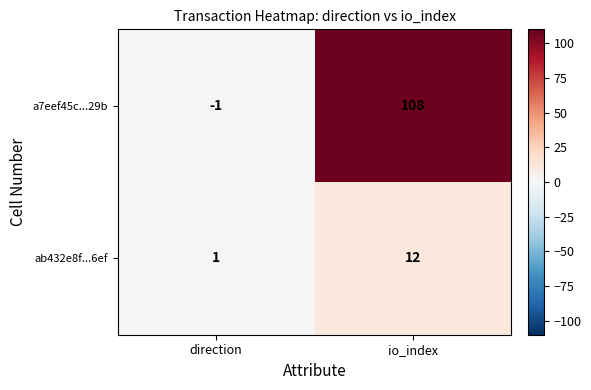

At io_index, list the series in order from smallest to largest.

ab432e8f...6ef, a7eef45c...29b